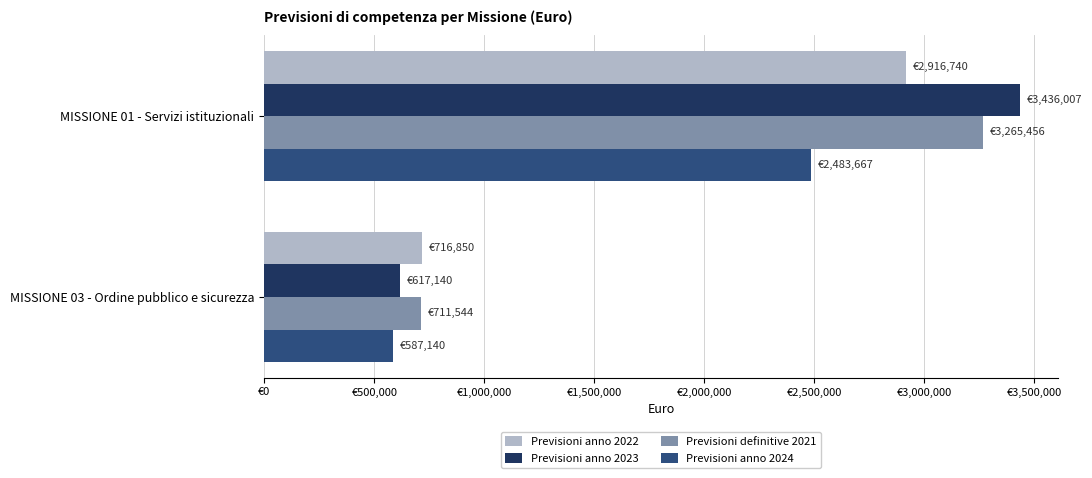

Reading left to right, list all the values displayed in this chart.

Previsioni anno 2022: 2916740.5	716850.1
Previsioni anno 2023: 3436006.6	617140.3
Previsioni definitive 2021: 3265456.5	711544.2
Previsioni anno 2024: 2483666.7	587140.3